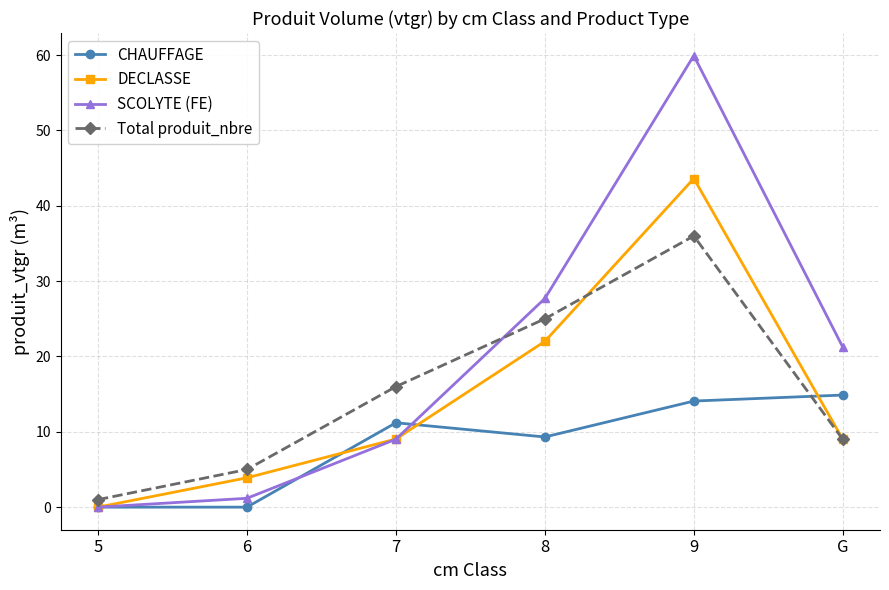

True or false: SCOLYTE (FE) and DECLASSE cross at least once.

True